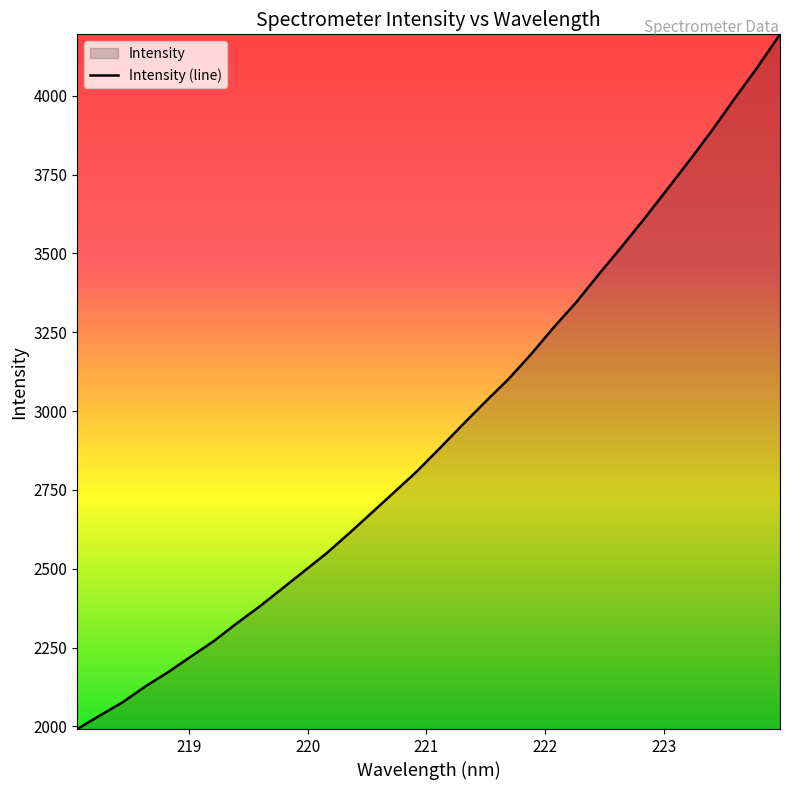

What is the smallest value displayed?

1991.4